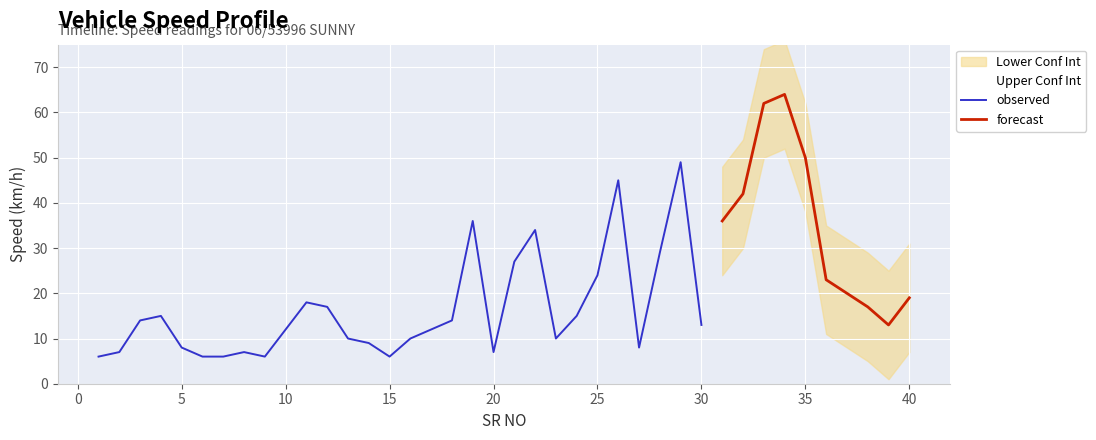

Reading left to right, transcribe all the data shown in this chart.

1=6	2=7	3=14	4=15	5=8	6=6	7=6	8=7	9=6	10=12	11=18	12=17	13=10	14=9	15=6	16=10	17=12	18=14	19=36	20=7	21=27	22=34	23=10	24=15	25=24	26=45	27=8	28=29	29=49	30=13	31=36	32=42	33=62	34=64	35=50	36=23	37=20	38=17	39=13	40=19